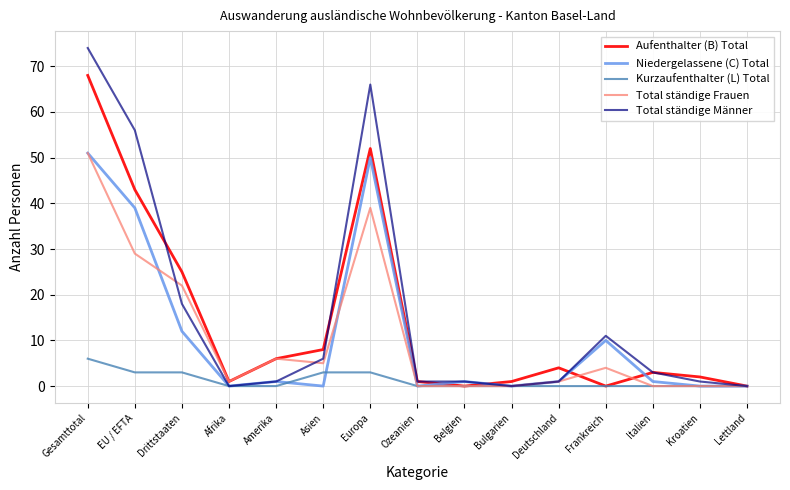

Is it true that Niedergelassene (C) Total equals 0 at Afrika?

True